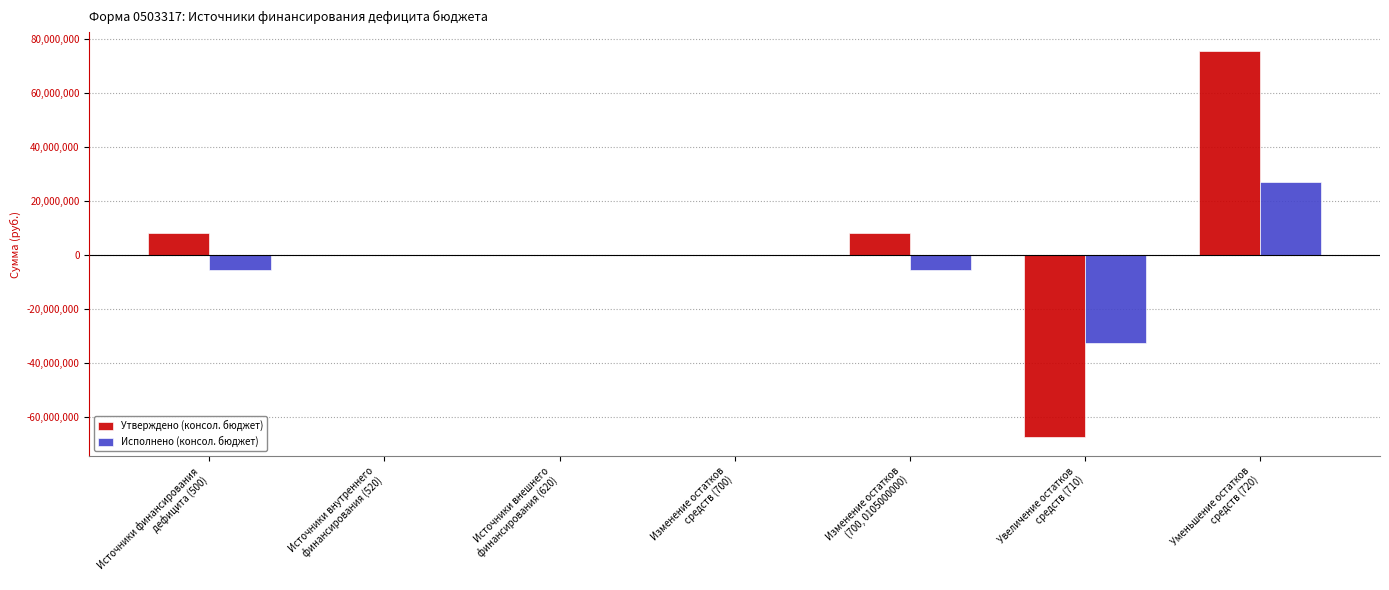

What is the sum of all Исполнено (консол. бюджет) values?

-17112379.4